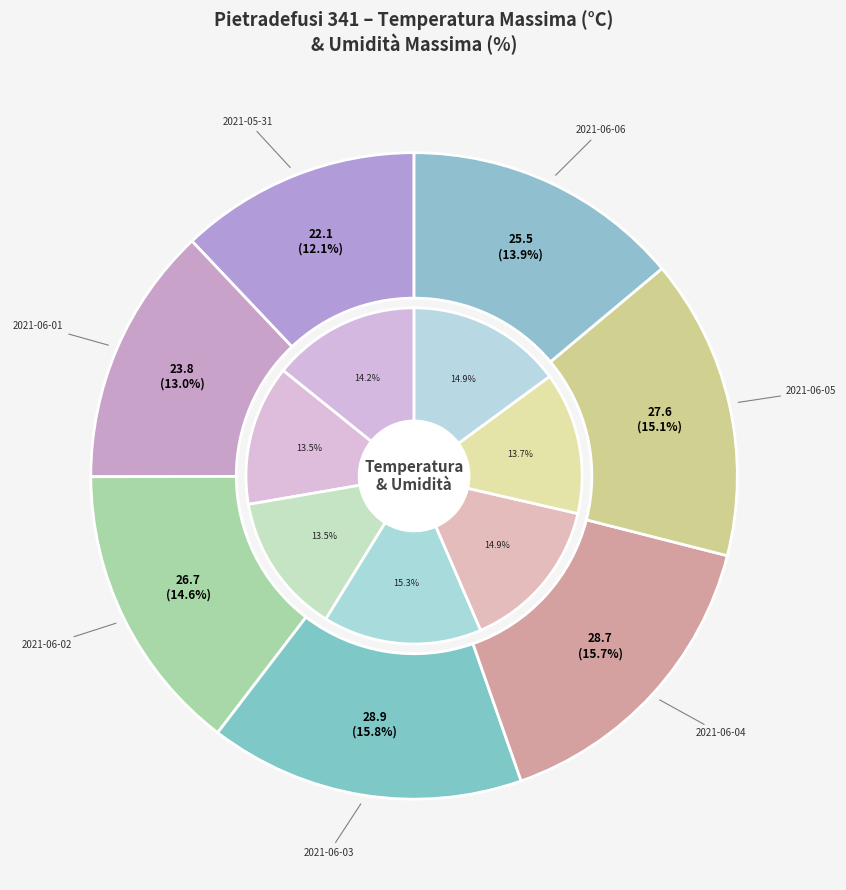

Which slice is the largest?

2021-06-03